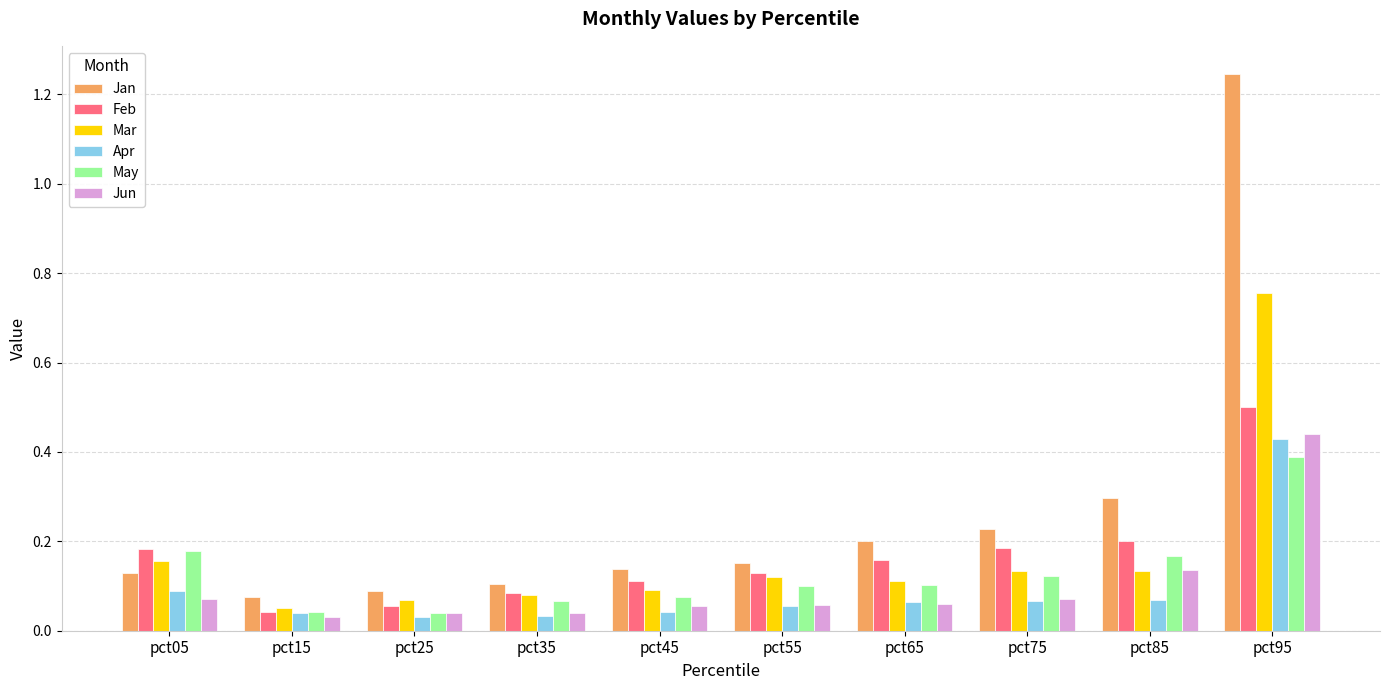

At which label does May reach its peak?

pct95